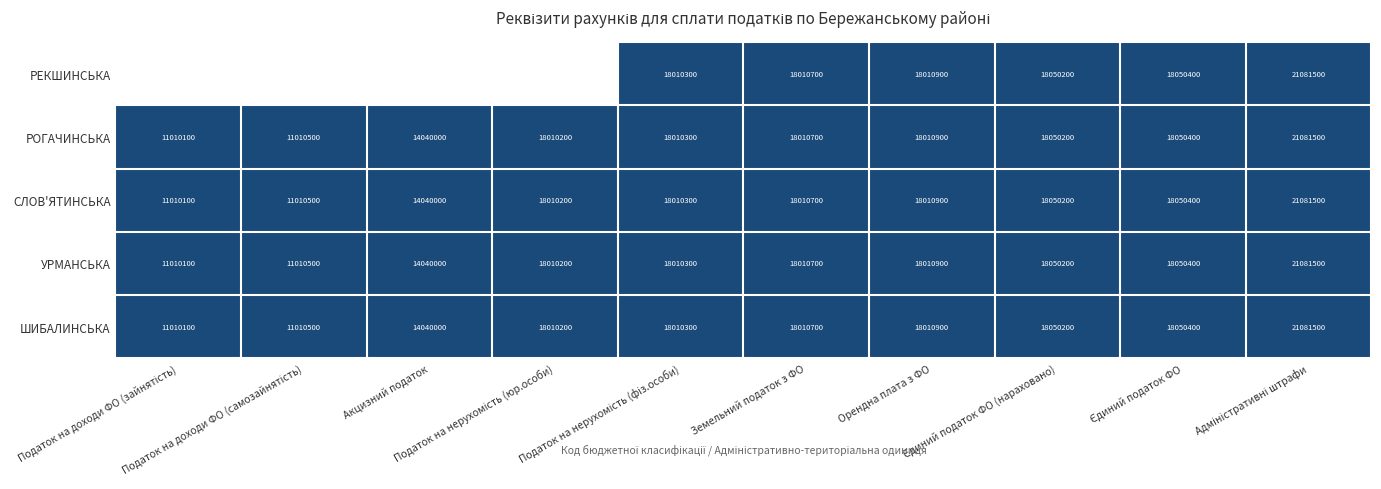

The value of РЕКШИНСЬКА at Земельний податок з ФО is 1.6. True or false?

False